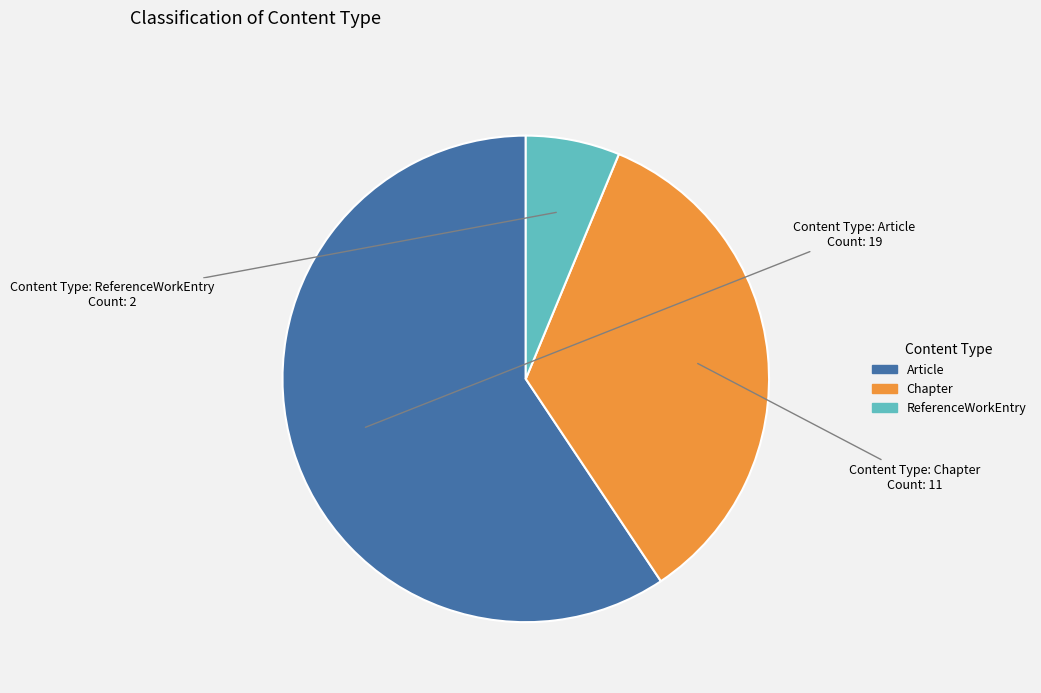

Does any single category account for the majority?

Yes